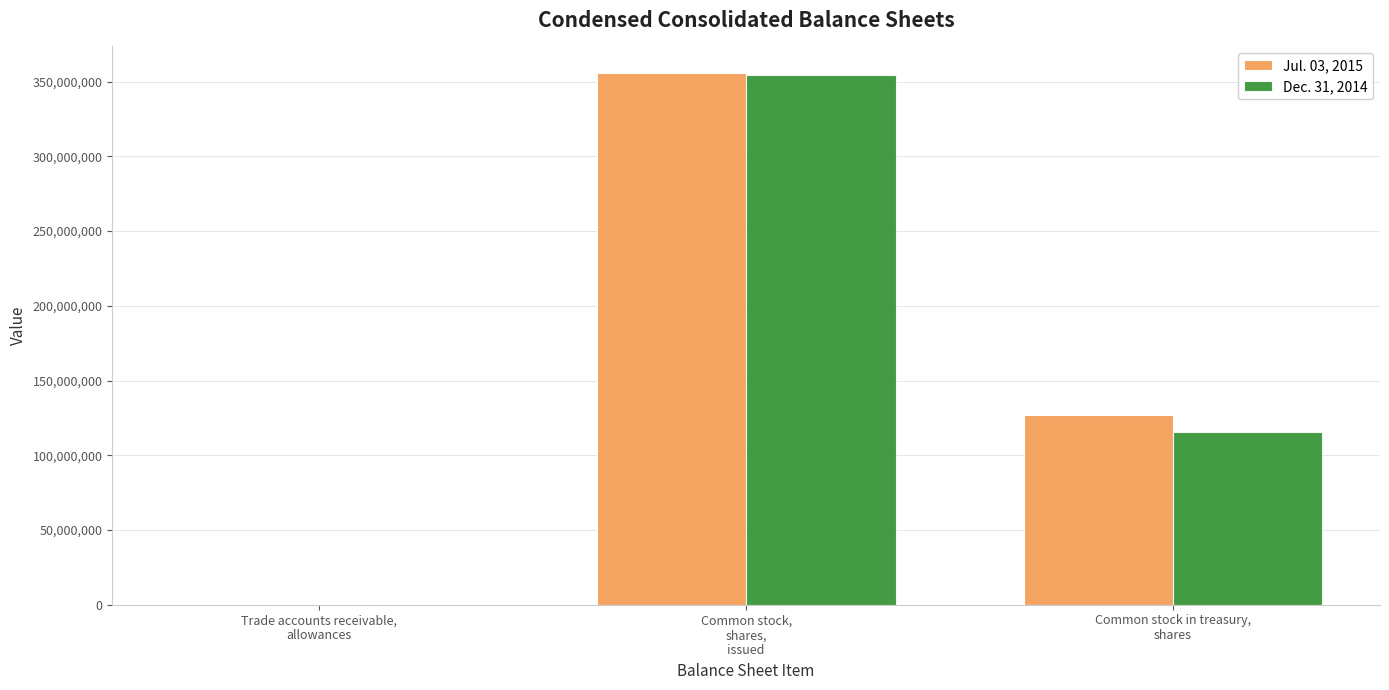

True or false: Jul. 03, 2015 has a value of 194847045 at Common stock in treasury,
shares.

False